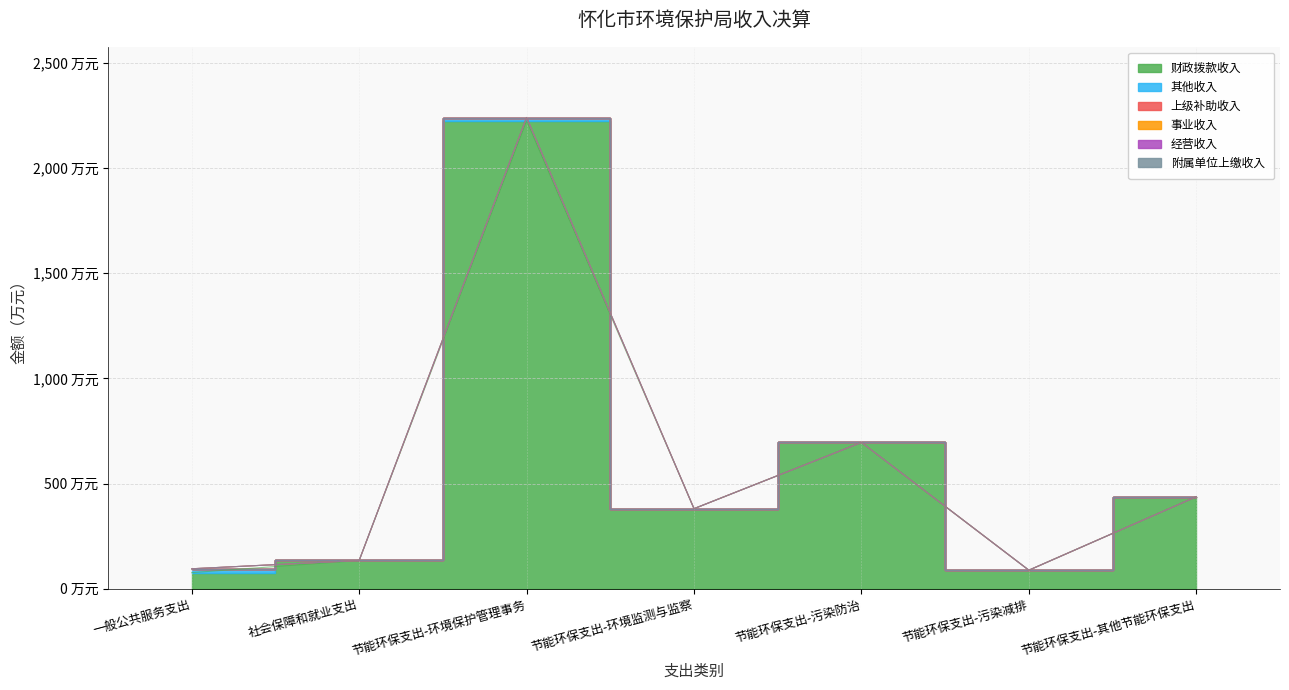

What is the label of the 3rd point from the left?

节能环保支出-环境保护管理事务